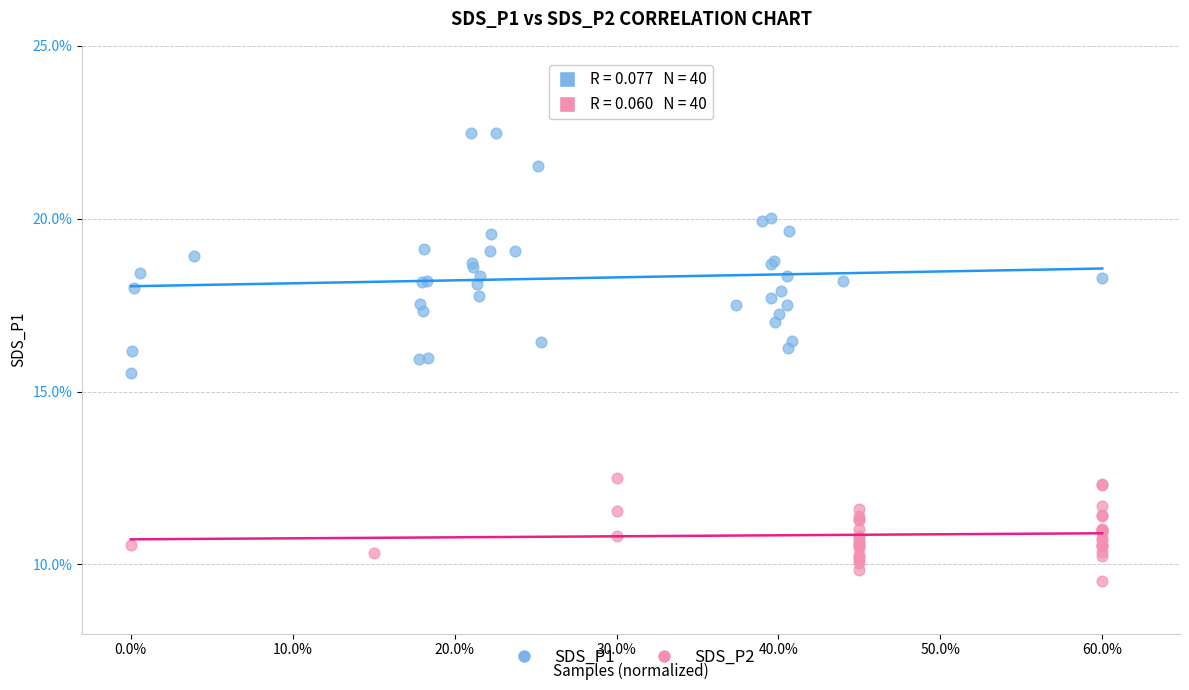

Which series contains the lowest Y value?

SDS_P2